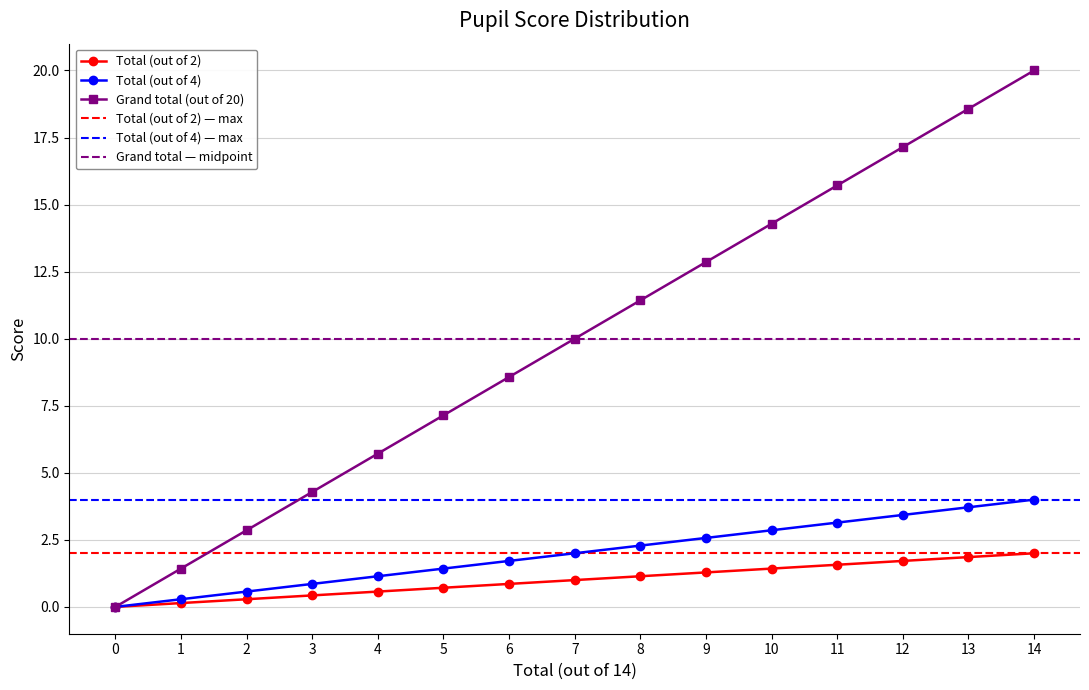

At which label is Grand total (out of 20) closest to 10?

7